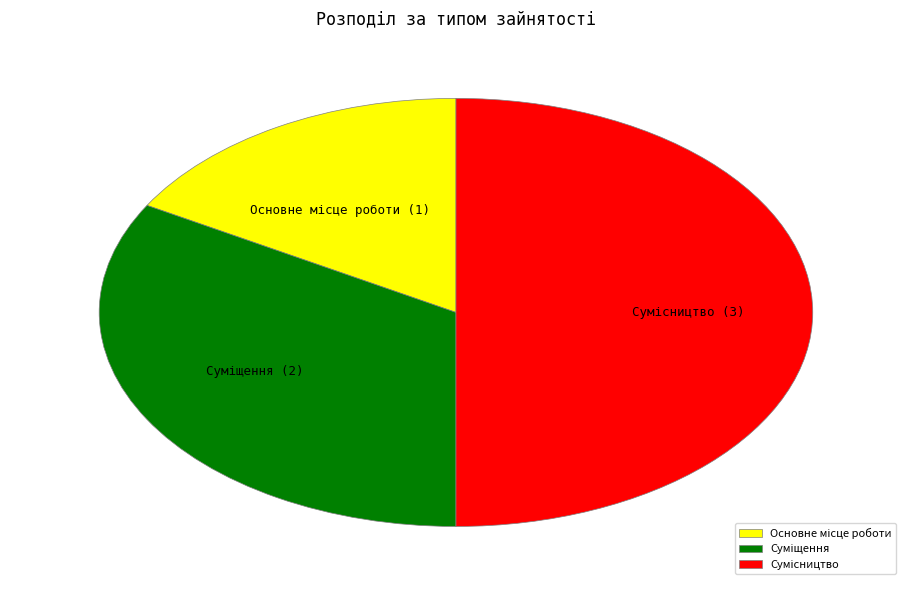

To the nearest percent, what percentage of the pie is Сумісництво?

50%